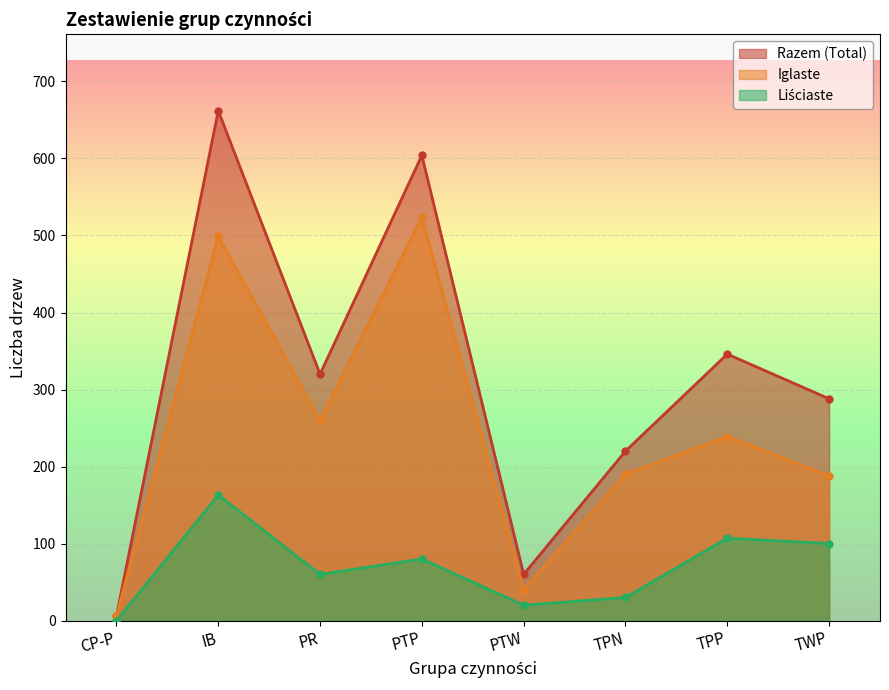

Reading left to right, extract all data points from this chart.

Razem (Total): CP-P=6	IB=662	PR=320	PTP=604	PTW=60	TPN=220	TPP=346	TWP=288
Iglaste: CP-P=6	IB=499	PR=260	PTP=524	PTW=40	TPN=190	TPP=239	TWP=188
Liściaste: CP-P=0	IB=163	PR=60	PTP=80	PTW=20	TPN=30	TPP=107	TWP=100